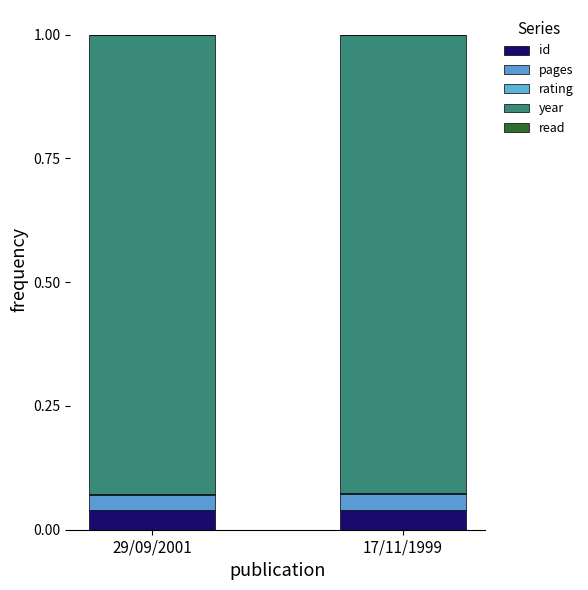

What is the total value across all series at 29/09/2001?

1.0